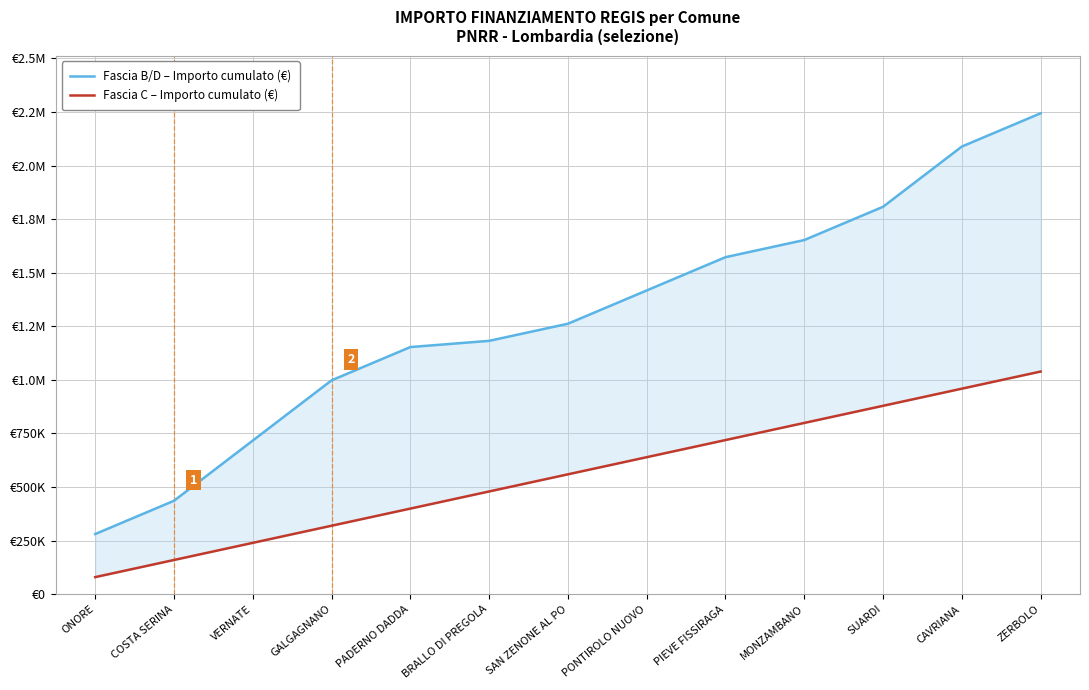

What is the total value across all series at PONTIROLO NUOVO?

2056698